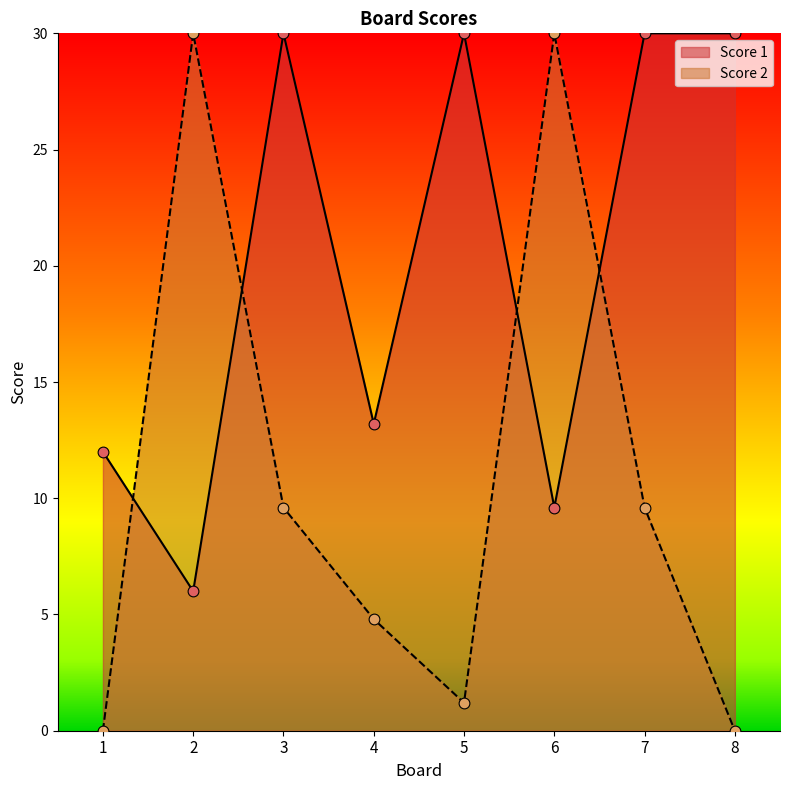

What are all the series names shown in the legend?

Score 1, Score 2